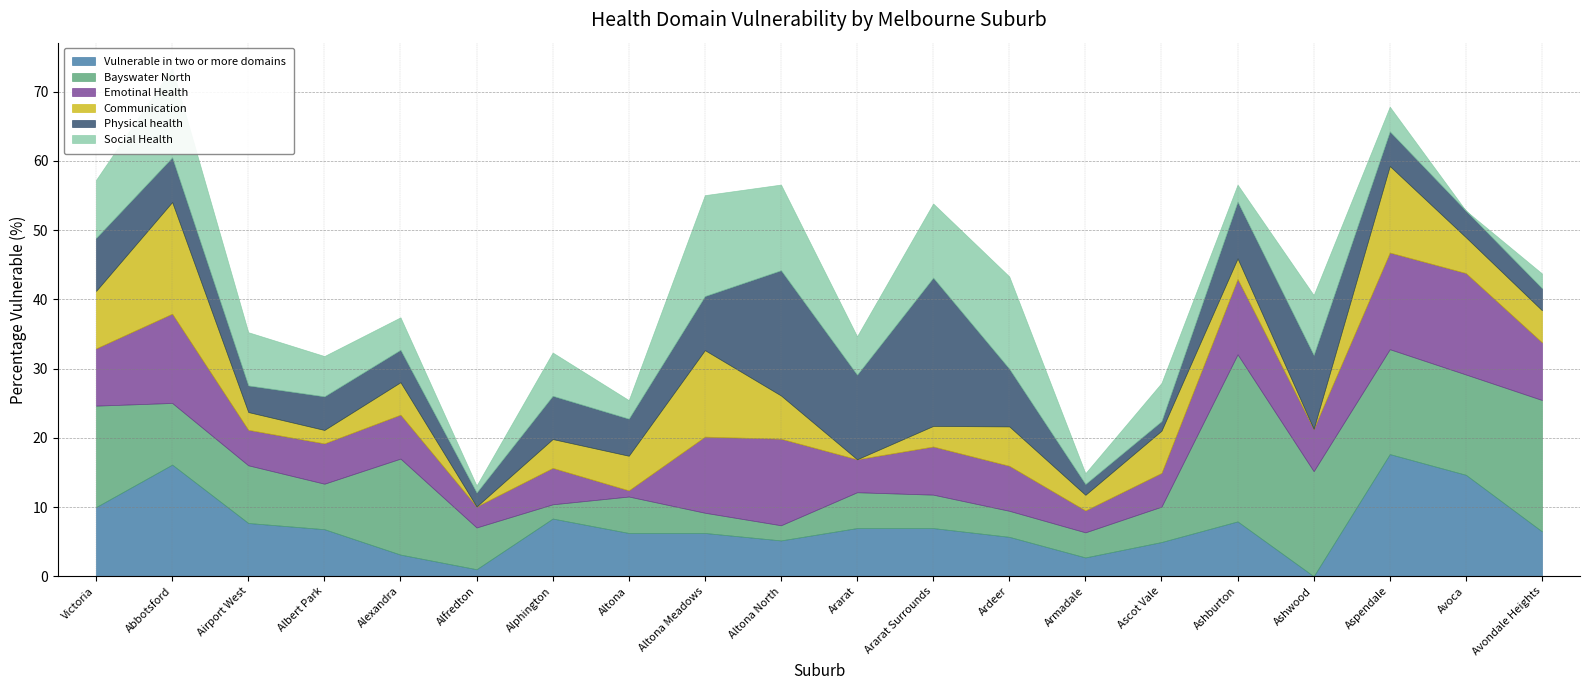

What is the total value across all series at Altona?

25.4